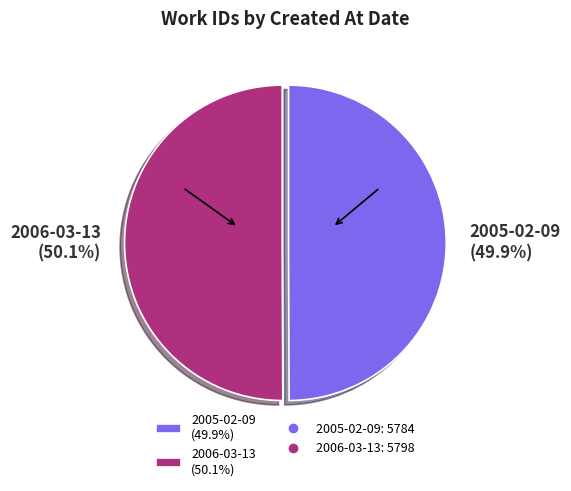

What percentage is NOT represented by 2006-03-13 (50.1%)?

49.9%